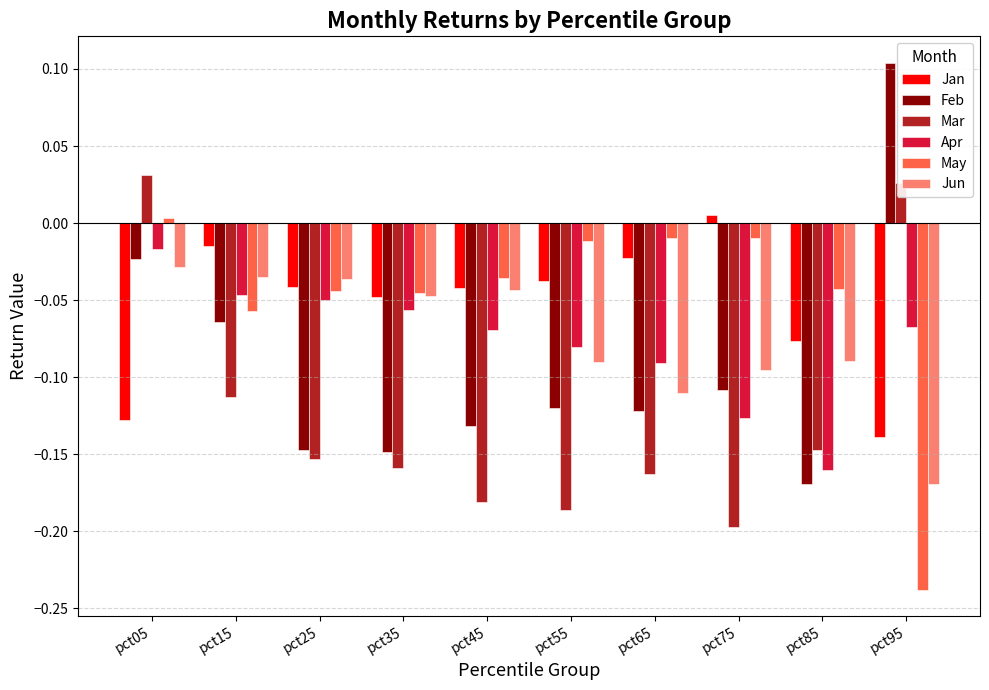

What is the total value across all series at pct45?

-0.5